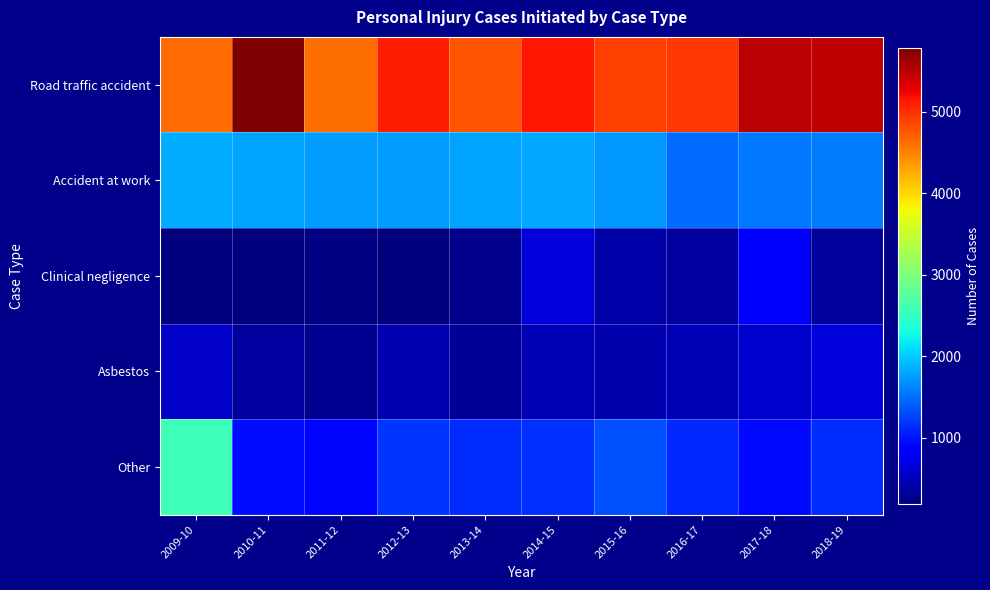

Which category has the highest value across all series?

2010-11